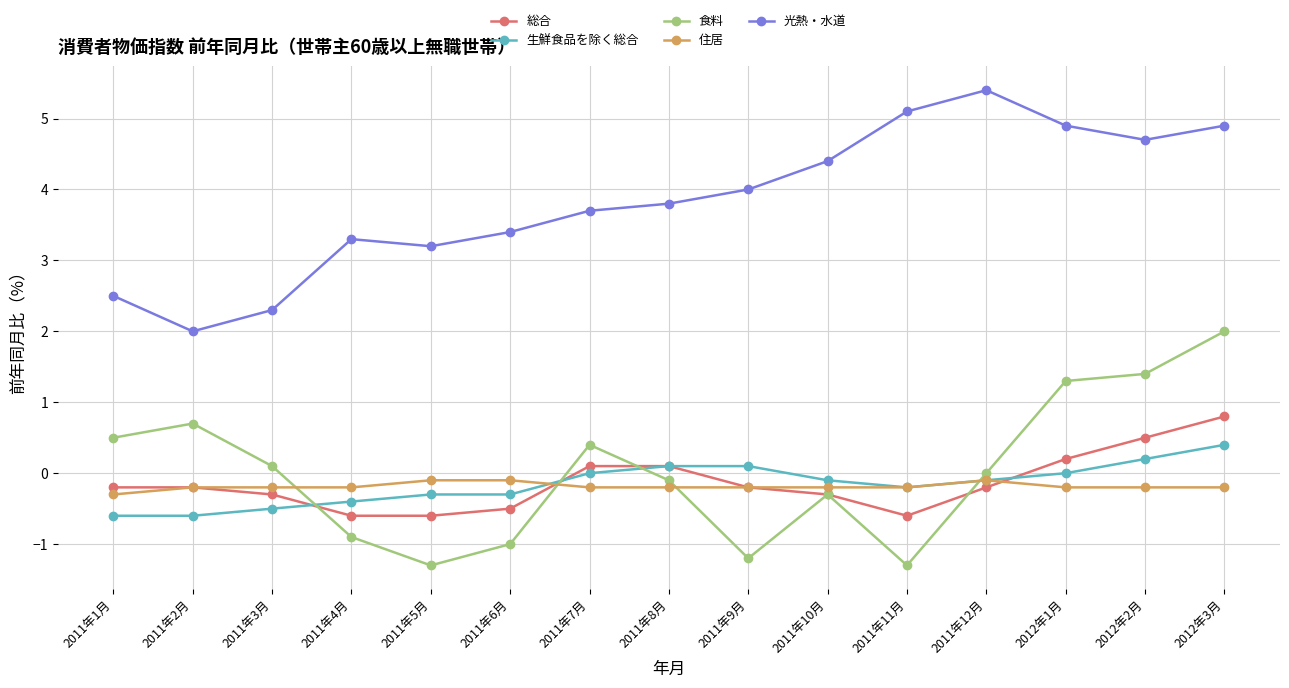

How many data points does each series have?

15